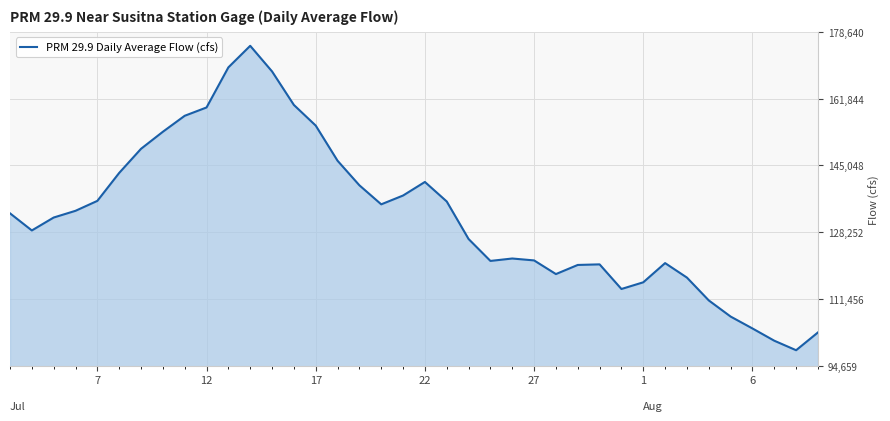

Count the number of categories in the chart.

38